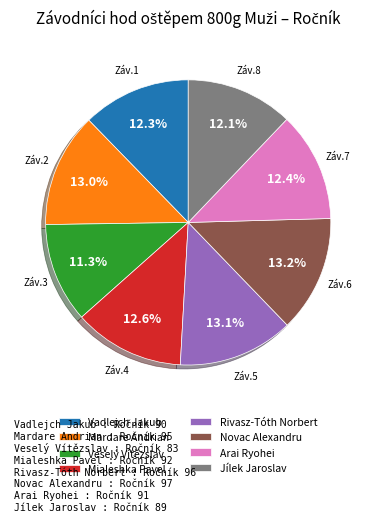

To the nearest percent, what percentage of the pie is Mardare Andrian?

13%